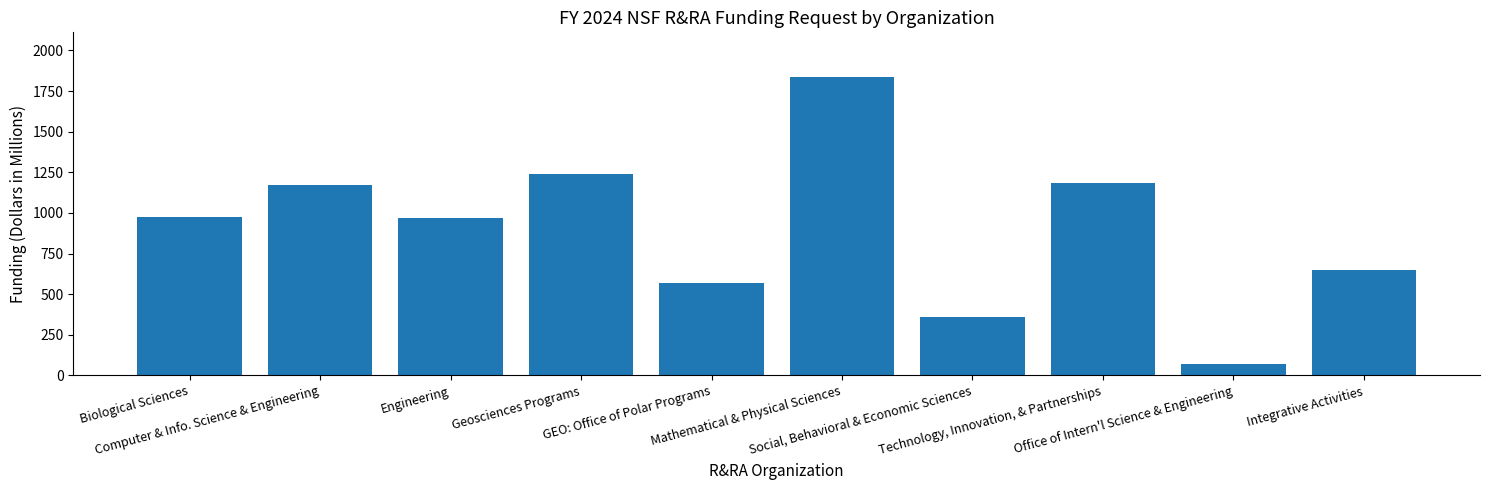

What is the difference between the maximum and minimum values?

1764.6